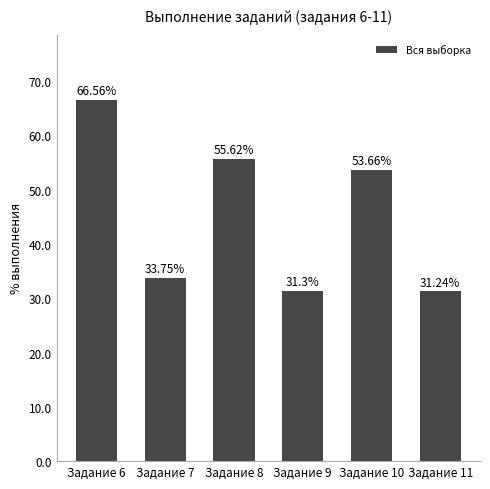

What is the greatest value displayed?

66.6